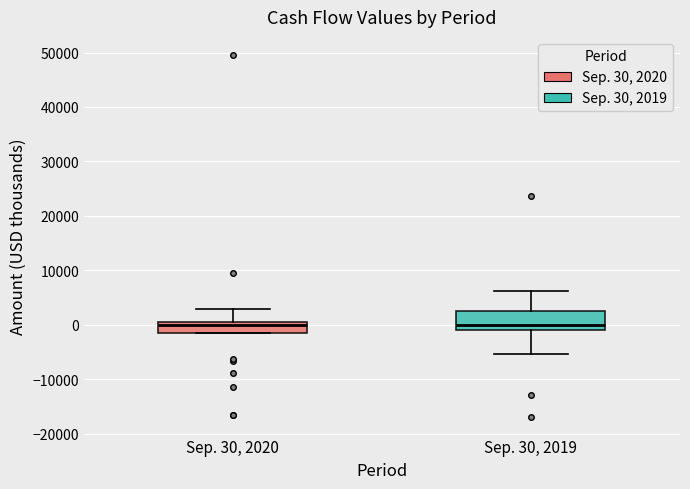

Reading left to right, read every box against the y-axis: the position of its median line, the range the box covers, and the ends of its whiskers. The values are not printed on the chart, so give them approximately, as read against the axis.

Sep. 30, 2020: median 0 (just below the box's upper edge), box -2000 to 0, whiskers -2000 to 3000
Sep. 30, 2019: median 0, box -1000 to 3000, whiskers -5000 to 6000